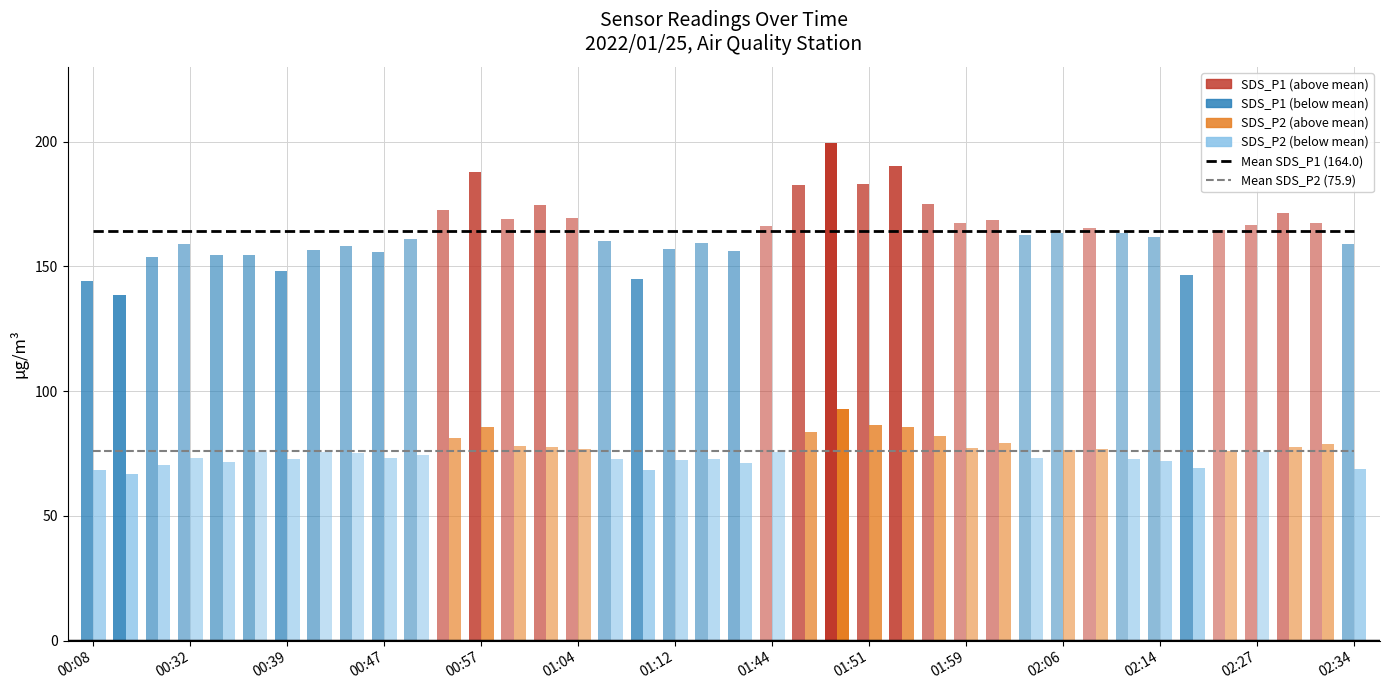

At which label is Mean SDS_P1 (164.0) closest to 164?

00:08